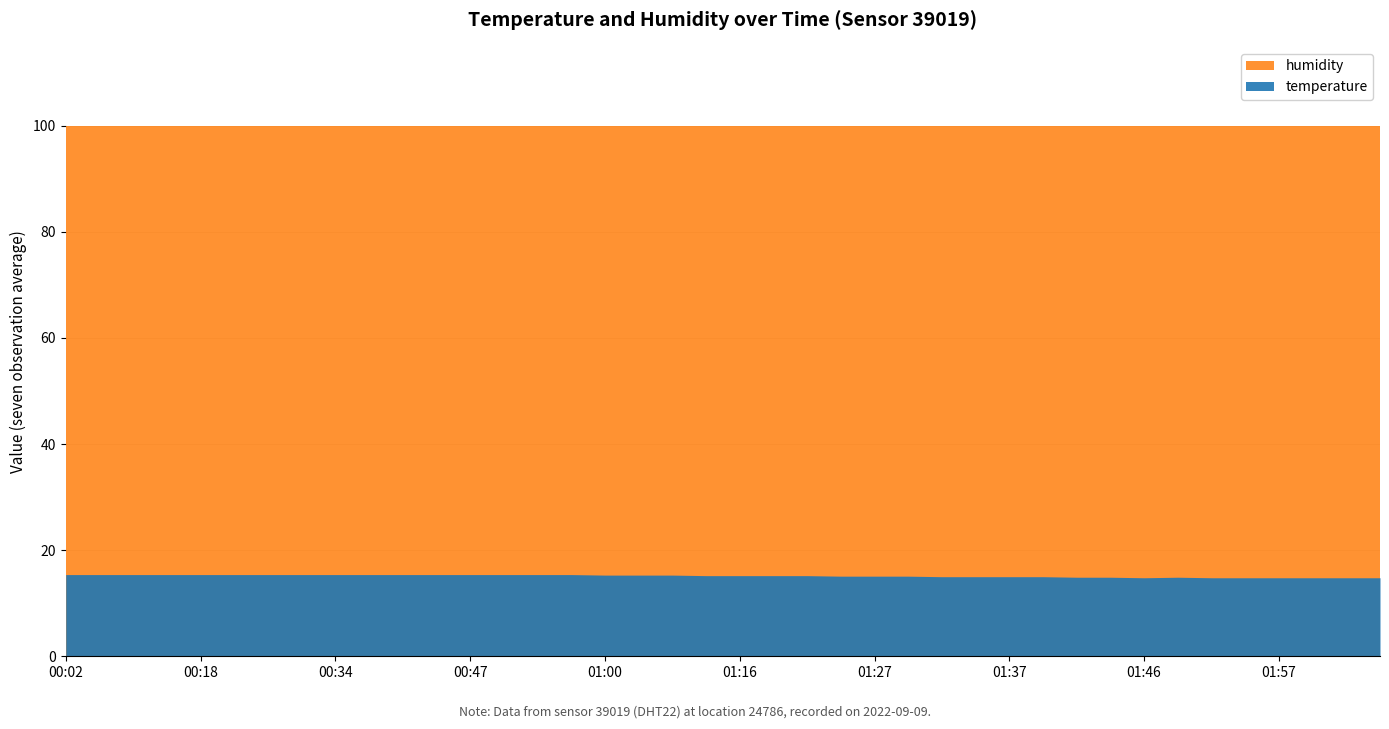

Count the number of categories in the chart.

40